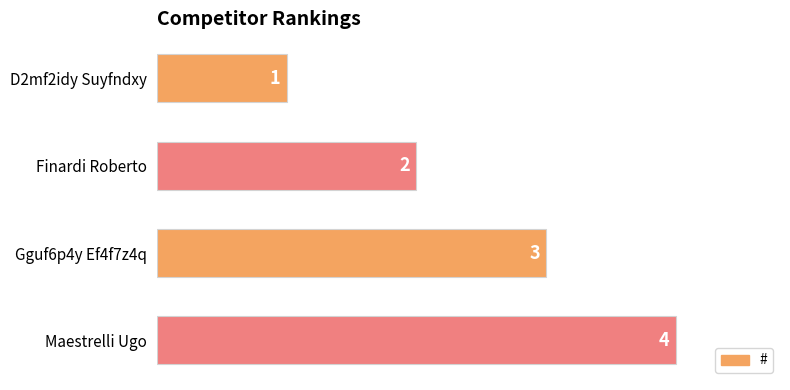

What is the greatest value displayed?

4